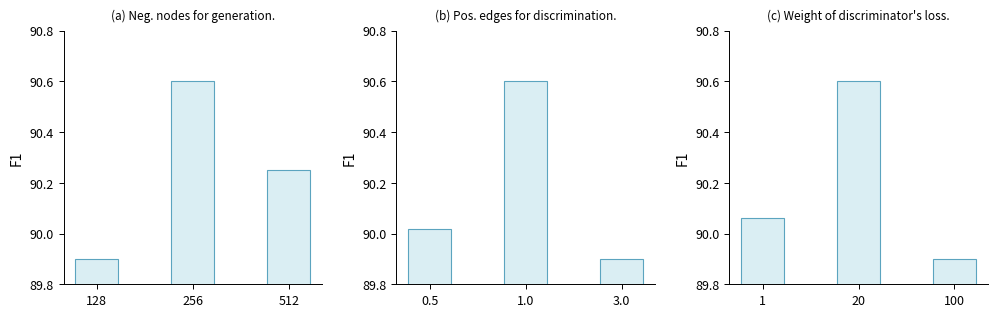

How many groups of bars are there?

3